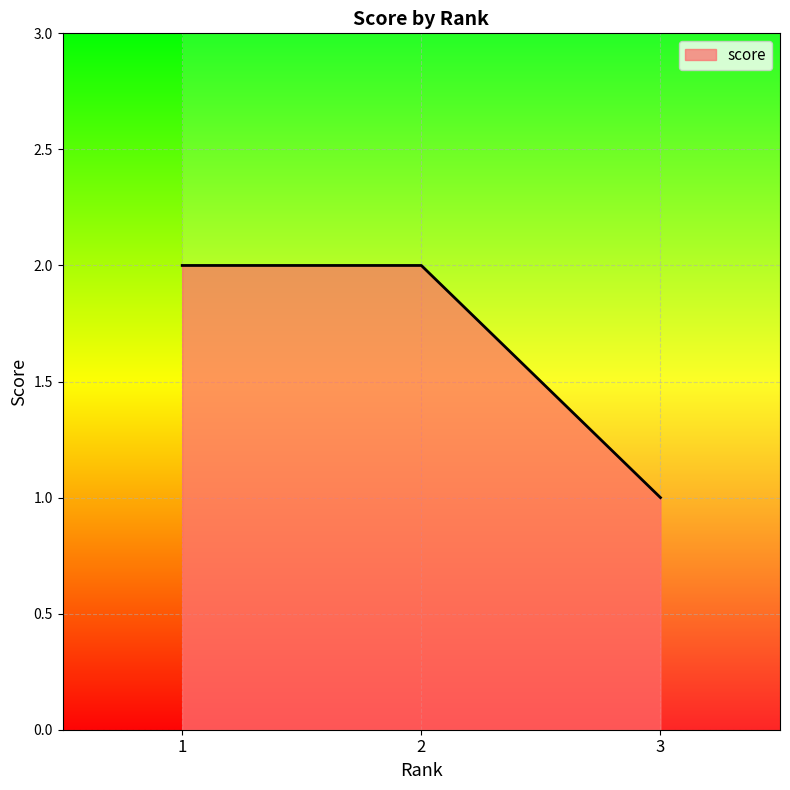

Is it true that the value at 2 is 2?

True